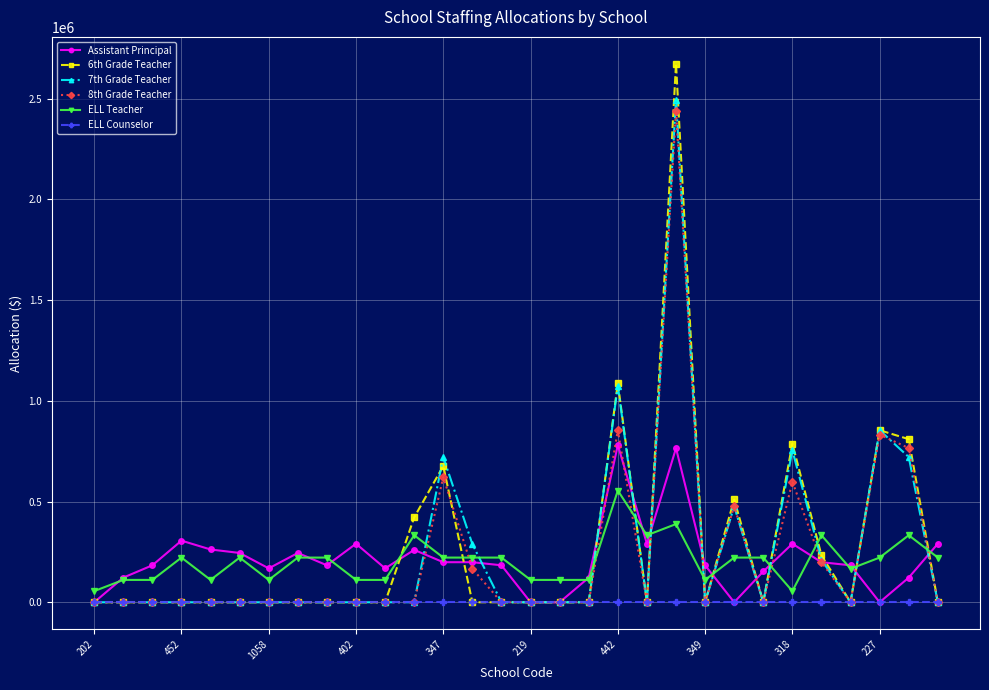

Which series has the widest spread of values?

6th Grade Teacher